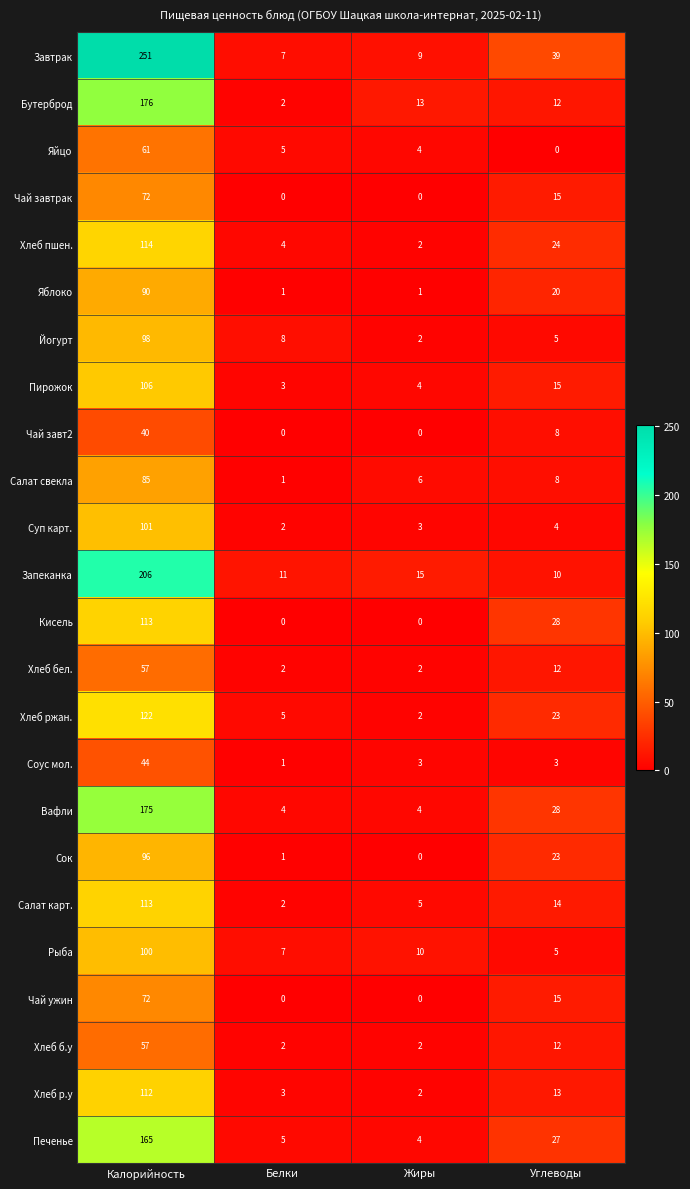

Is it true that Пирожок equals 4 at Жиры?

True